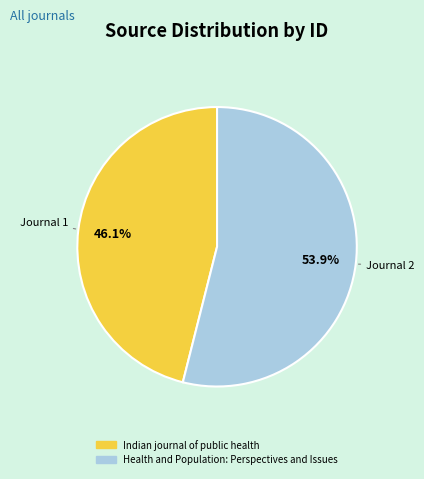

Is there any slice that represents more than half of the pie?

Yes